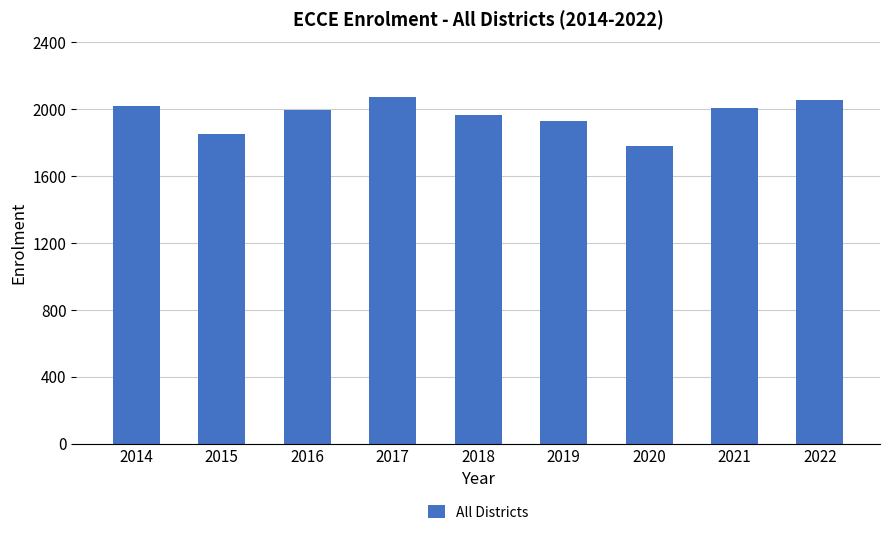

What is the greatest value displayed?

2071